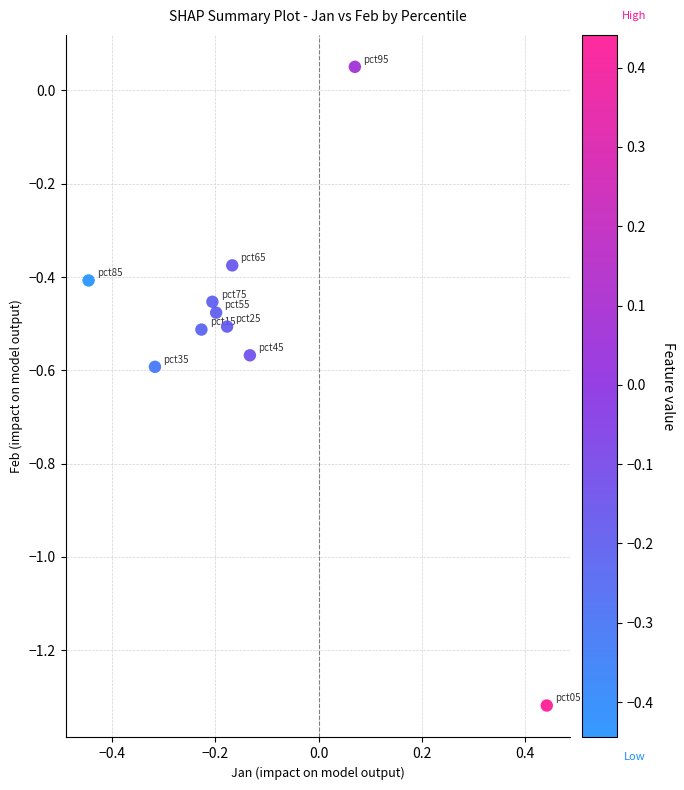

What is the range of Y values (max minus min)?

1.4